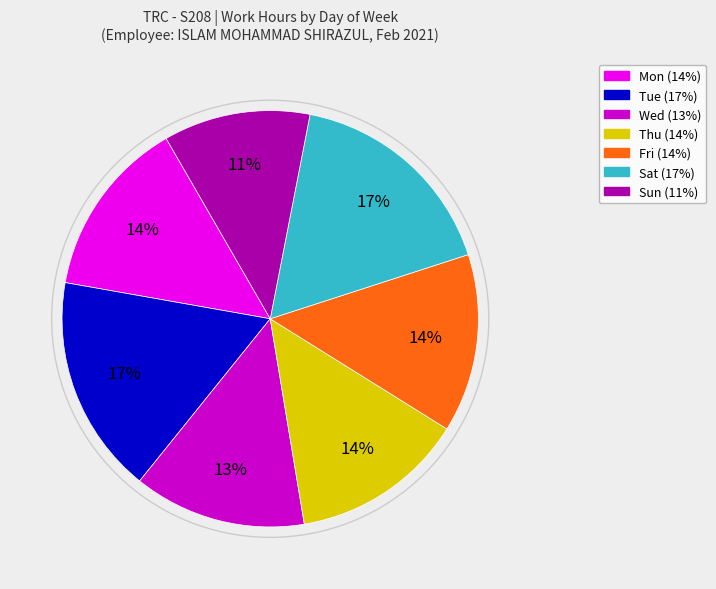

To the nearest percent, what is the difference between the largest and smallest slice percentages?

6%